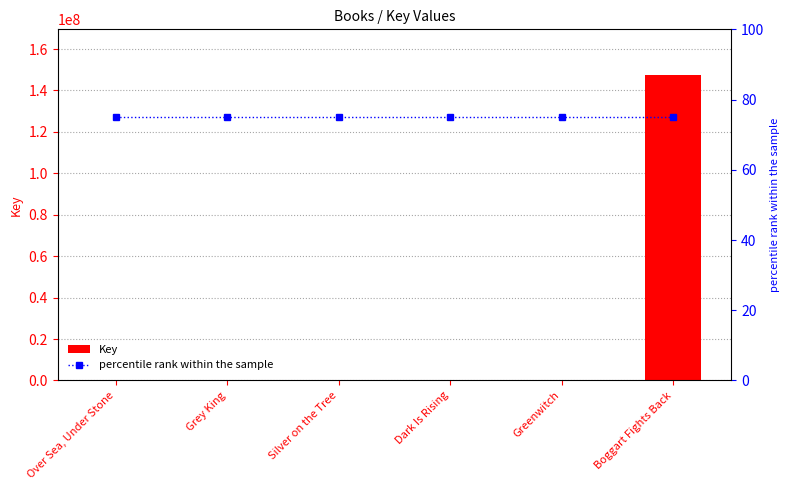

Rank the series at Grey King from highest to lowest value.

Key, percentile rank within the sample